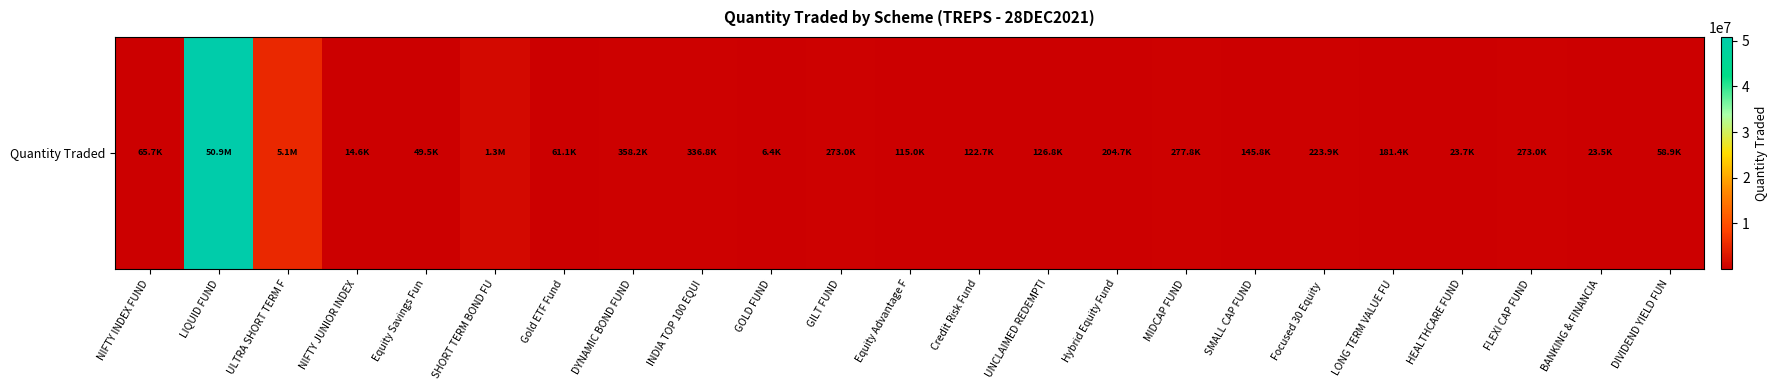

What is the approximate value at Credit Risk Fund?

122694.4